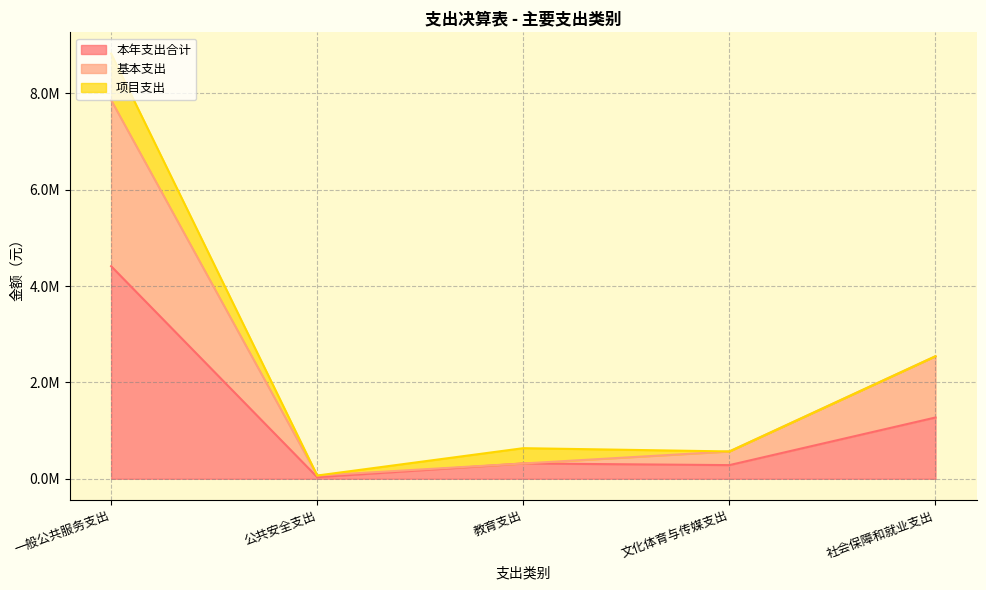

What is the difference between the maximum and second lowest values in the 本年支出合计 series?

4129140.6